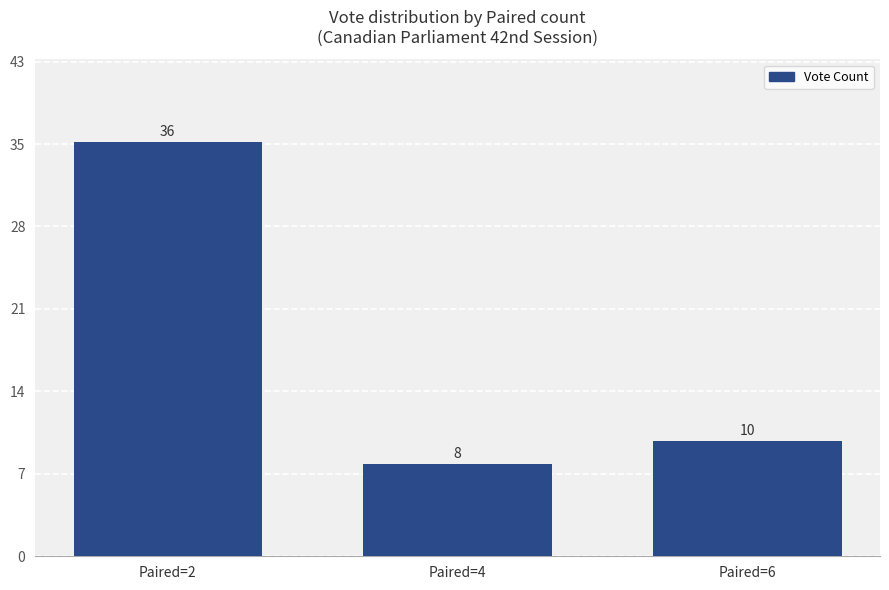

Between Paired=6 and Paired=4, which is larger?

Paired=6